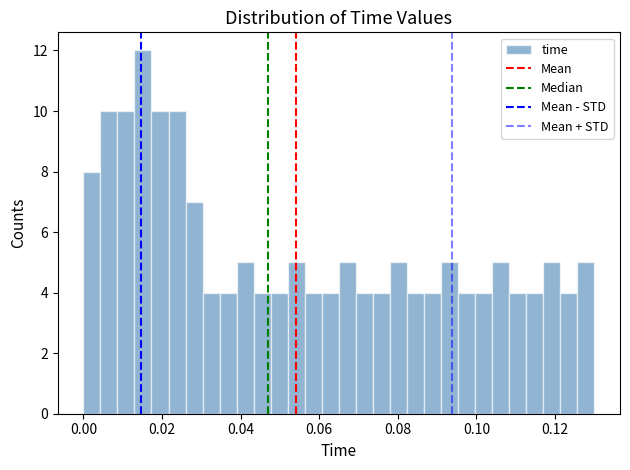

Read against the x-axis, roughly where is the centre of the tallest bar?

0.016